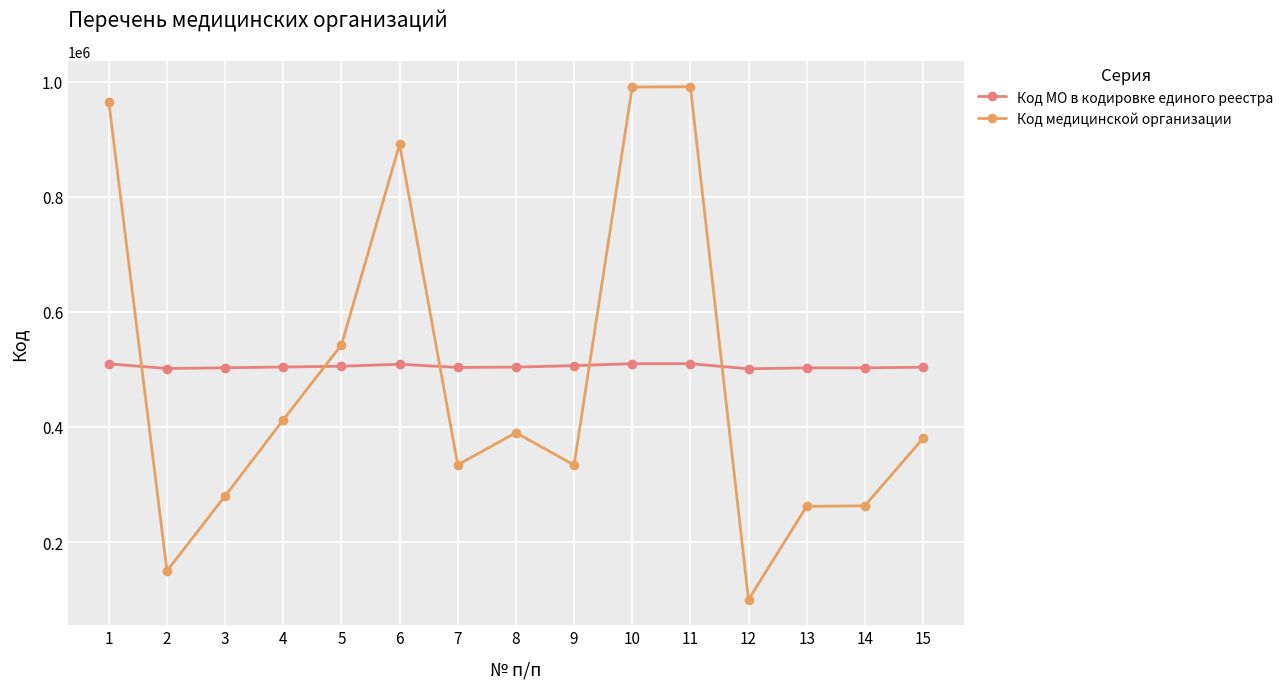

What are all the series names shown in the legend?

Код МО в кодировке единого реестра, Код медицинской организации